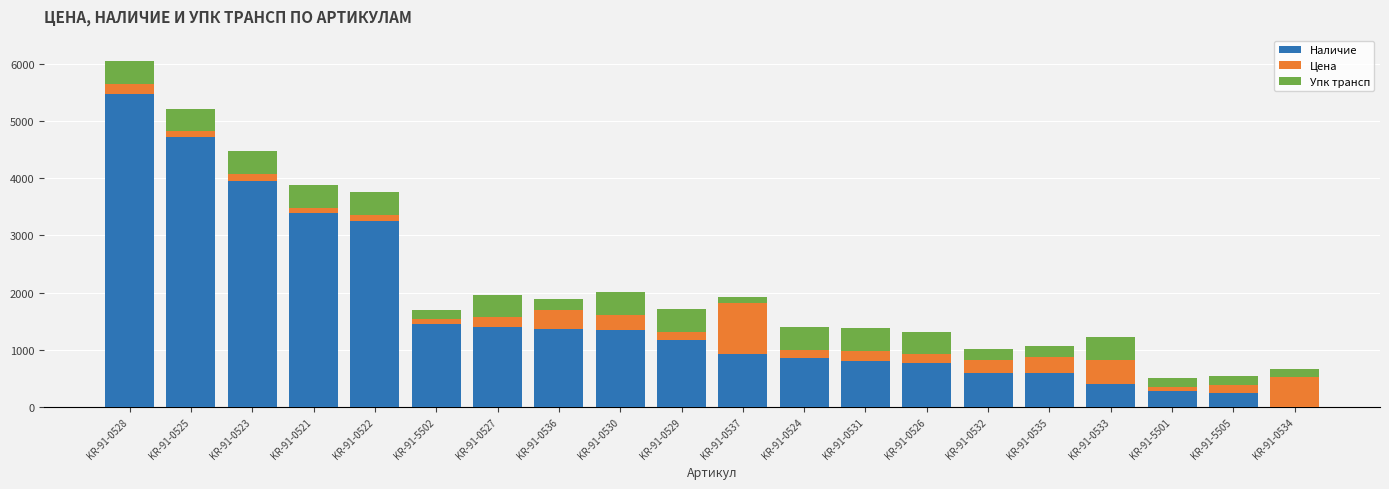

What is the sum of all Наличие values?

32981.0